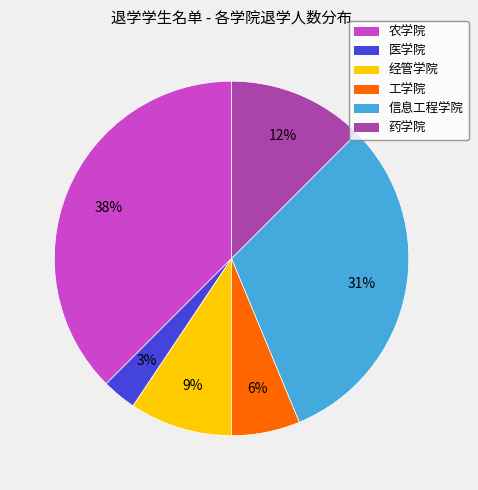

What is the largest slice in the pie chart?

农学院